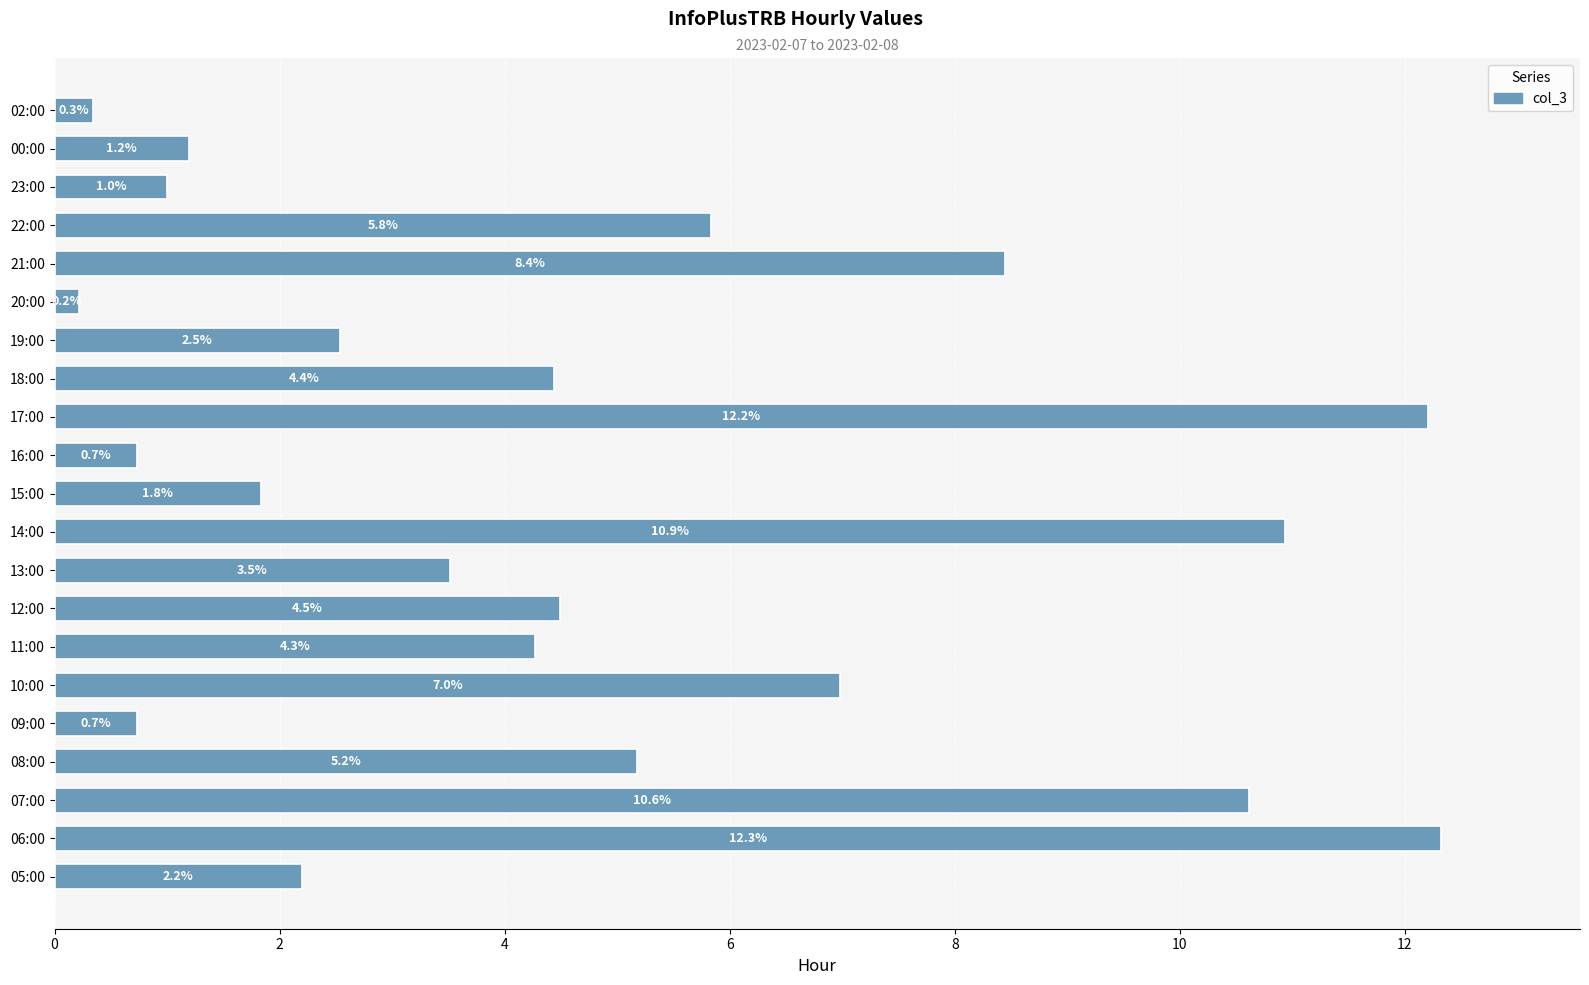

Which label corresponds to the largest value in the chart?

06:00